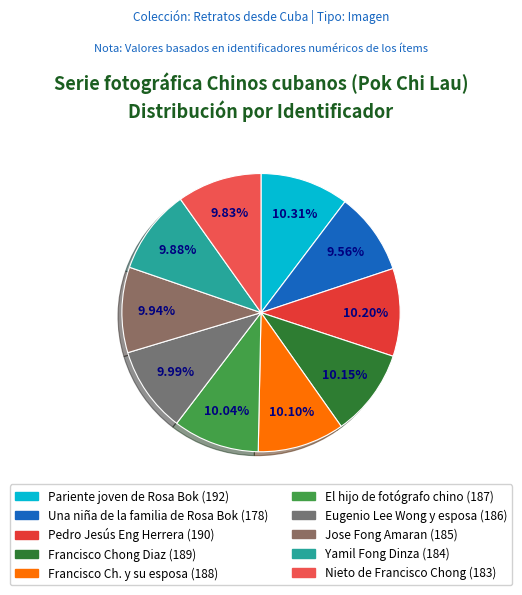

How many segments does this pie chart have?

10